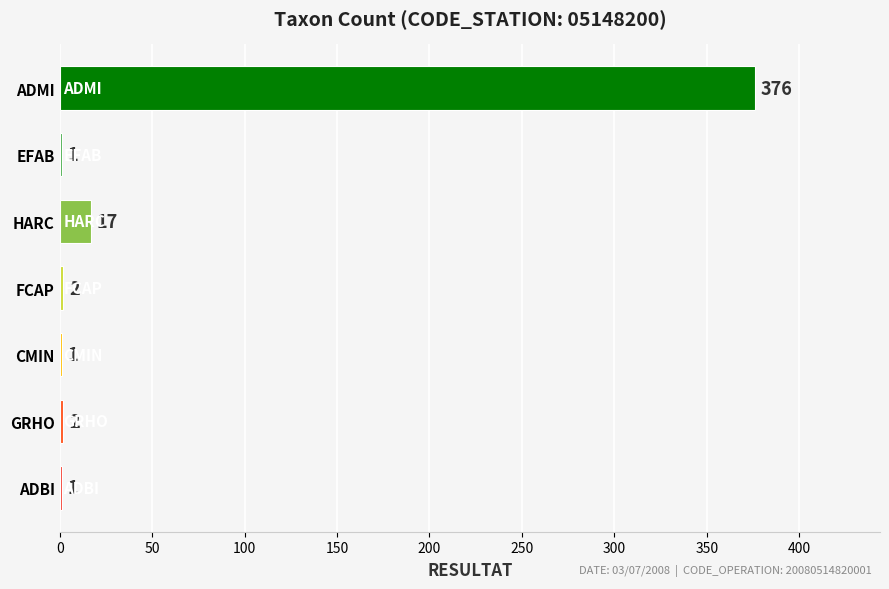

What is the sum of all values?

400